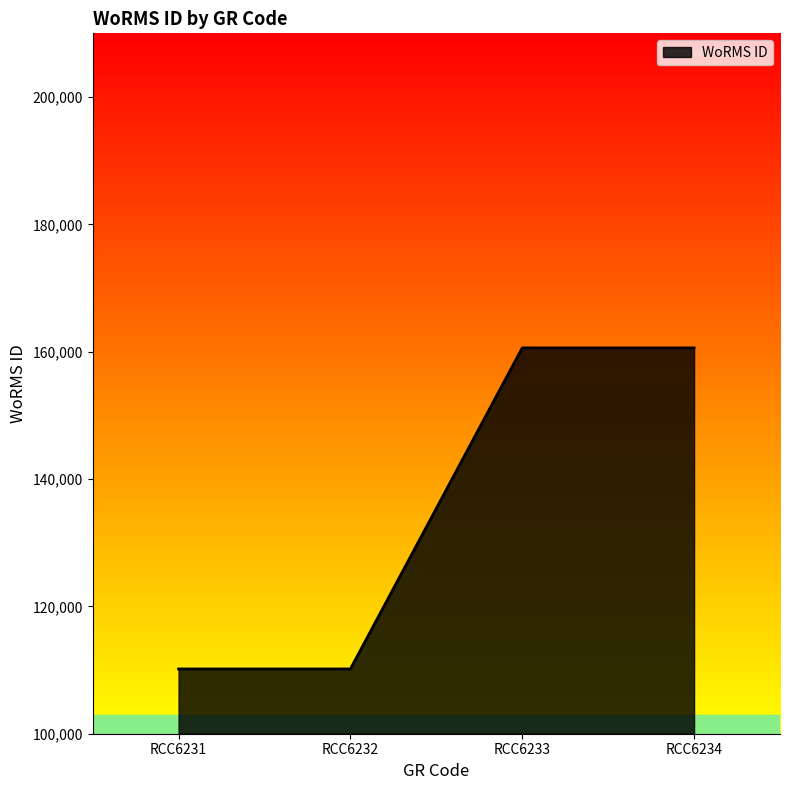

The value at RCC6234 is 160595. True or false?

True